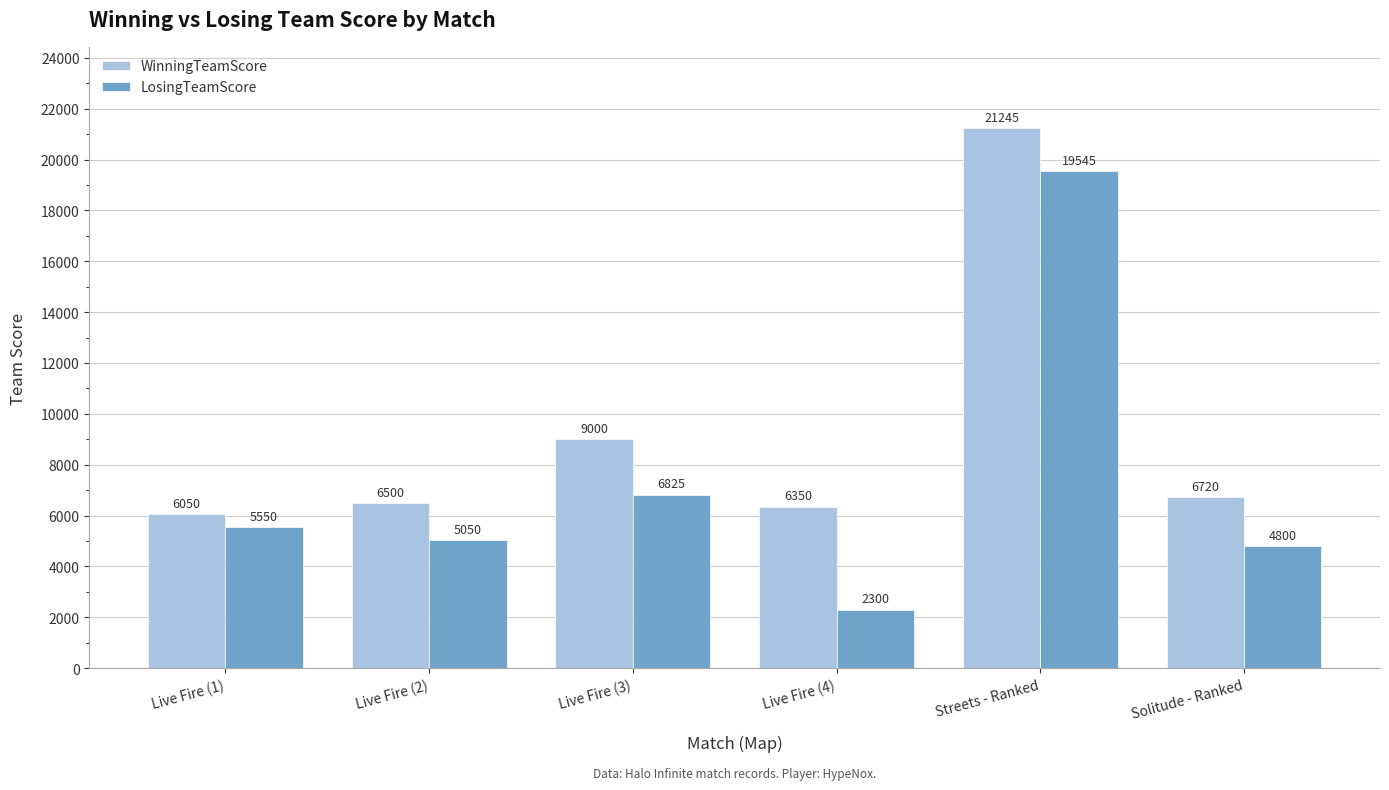

What value does the WinningTeamScore series have at Live Fire (3), to the nearest 10?

9000